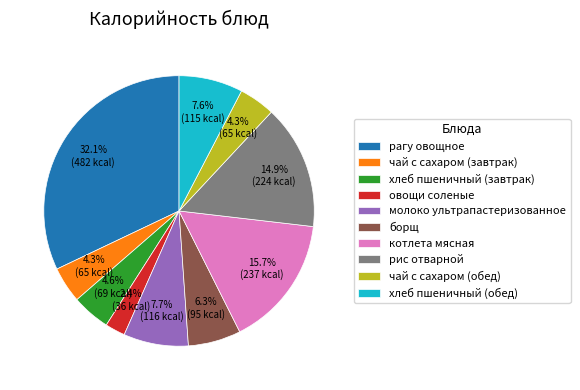

Which category has the smallest portion of the pie?

овощи соленые